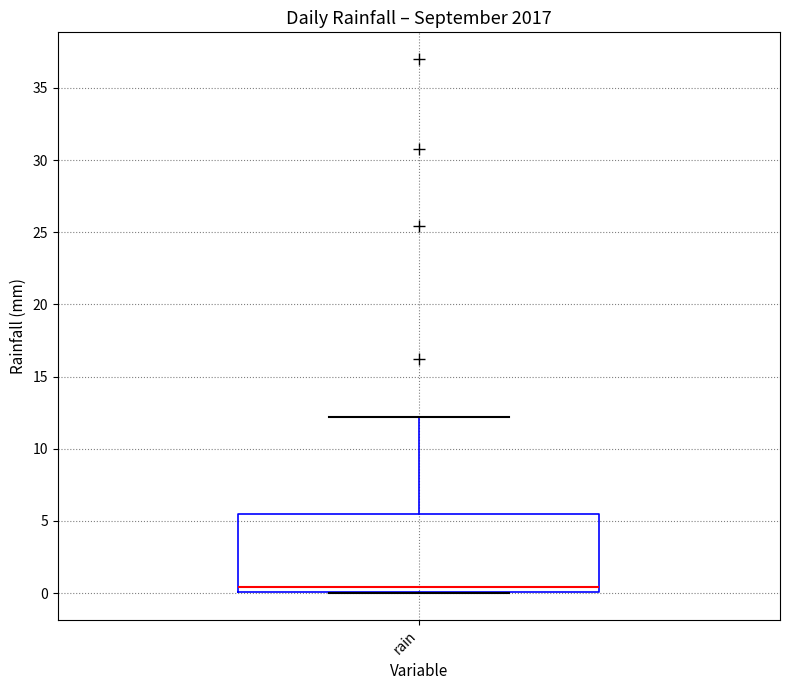

Read this box plot against the y-axis: the position of the median line, the range covered by the box, and the ends of both whiskers. The values are not printed on the chart, so give them approximately, as read against the axis.

median 0.5, box 0.0 to 5.5, whiskers 0.0 to 12.0